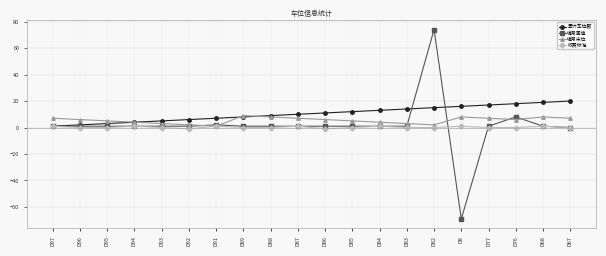

Reading left to right, extract all data points from this chart.

累计车位数: 1	2	3	4	5	6	7	8	9	10	11	12	13	14	15	16	17	18	19	20
编号差值: 1	1	1	1	1	1	2	1	1	1	1	1	1	1	74	-69	1	8	1	0
编号末位: 7	6	5	4	3	2	1	9	8	7	6	5	4	3	2	8	7	6	8	7
收费标准: 1	0	0	1	0	-1	1	0	0	1	-1	0	1	0	0	1	0	0	1	0